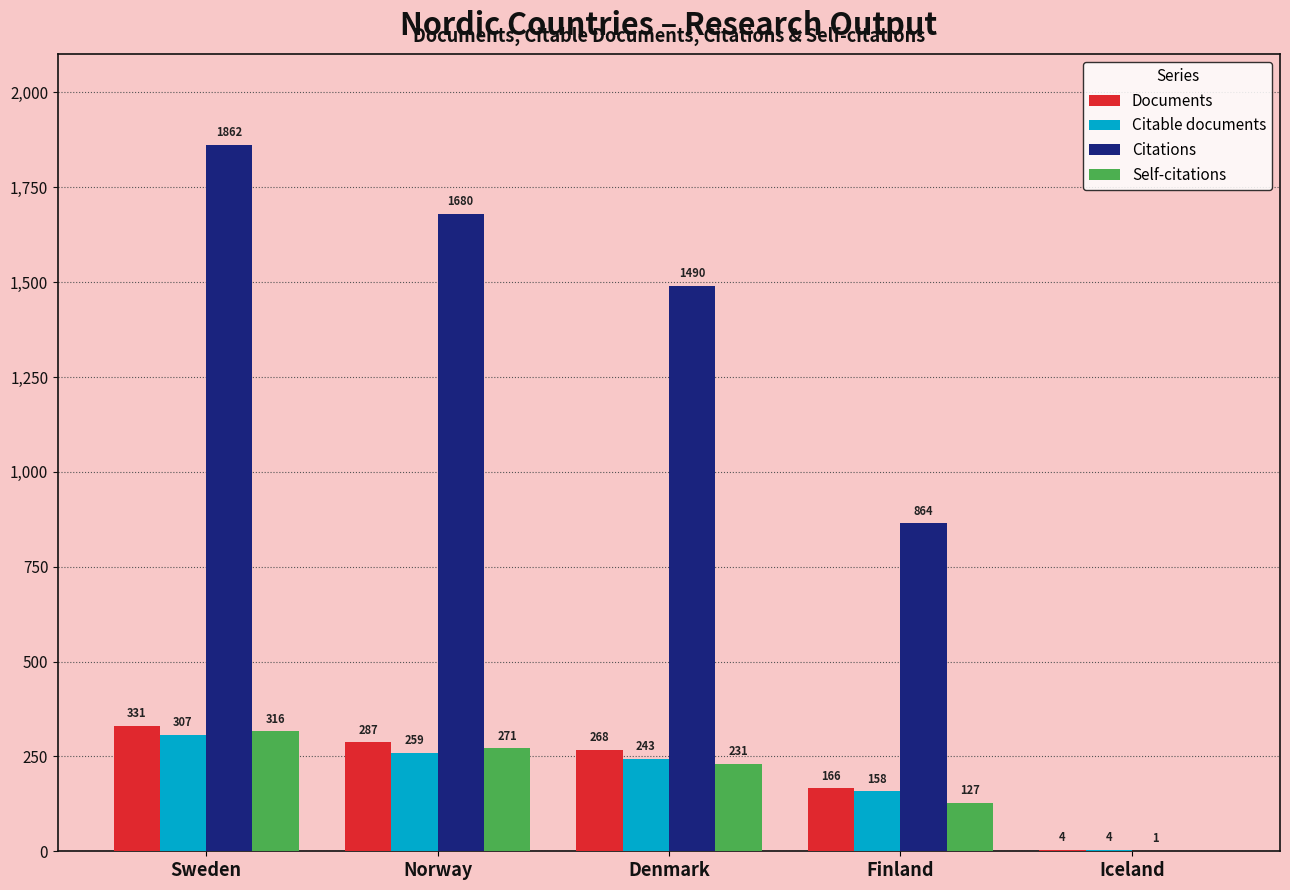

Read the Documents value at Denmark, to the nearest 5.

270